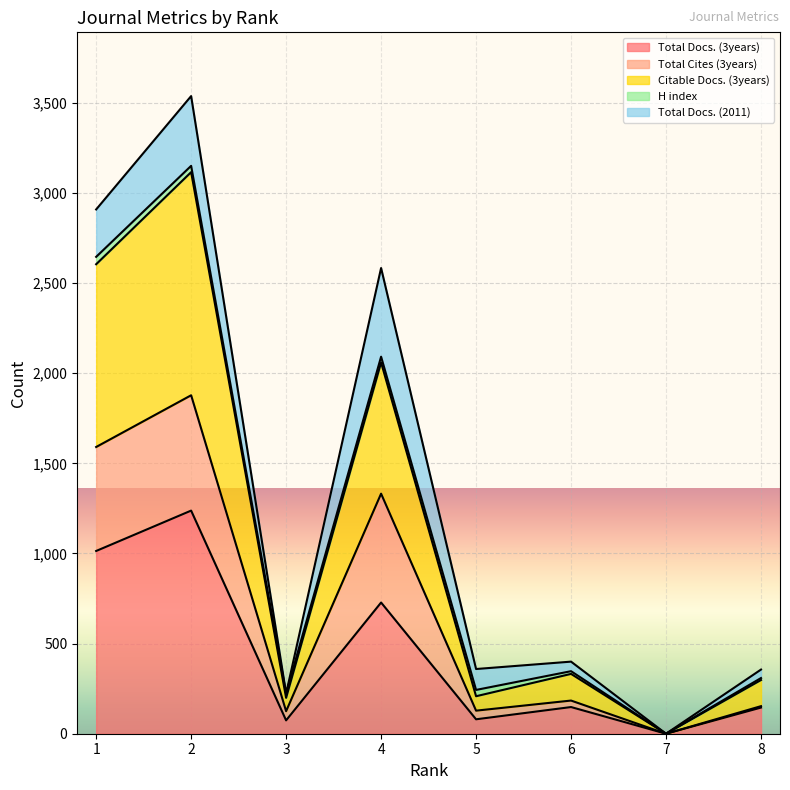

In Total Docs. (3years), how many points are higher than both neighbors (excluding endpoints)?

3